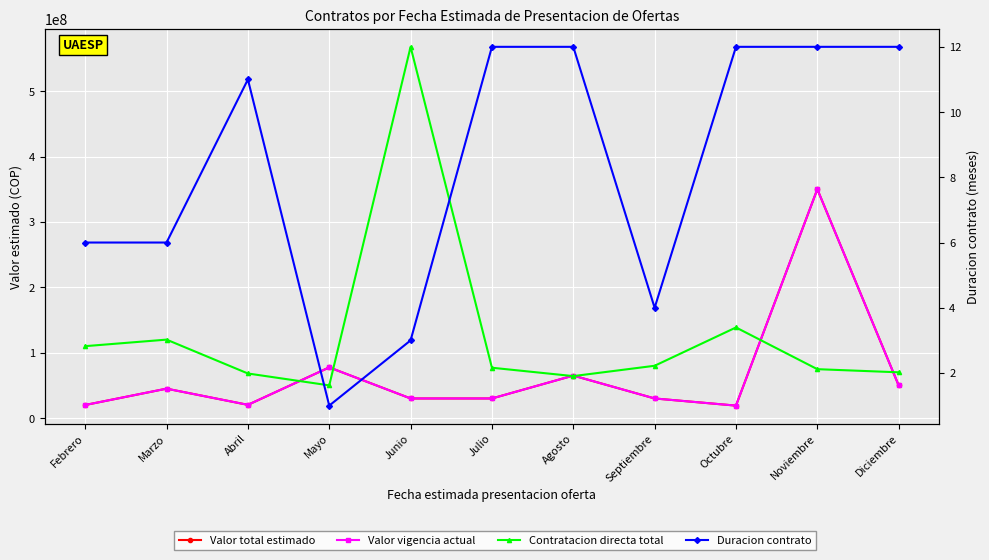

Rank the categories by Valor vigencia actual value from lowest to highest.

Octubre, Febrero, Abril, Junio, Julio, Septiembre, Marzo, Diciembre, Agosto, Mayo, Noviembre